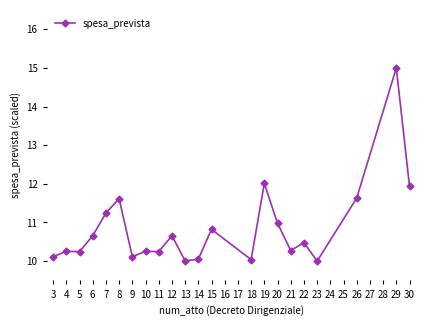

What is the value of the 6th point from the left?

11.6